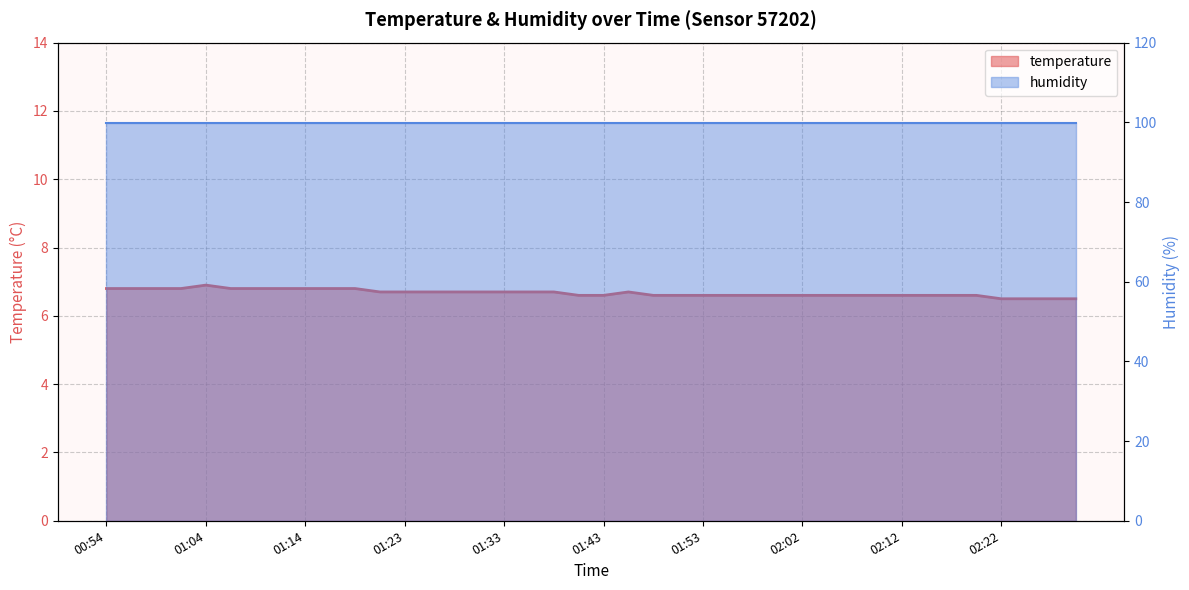

What is the difference between the values at 01:40 and 00:54?

0.2